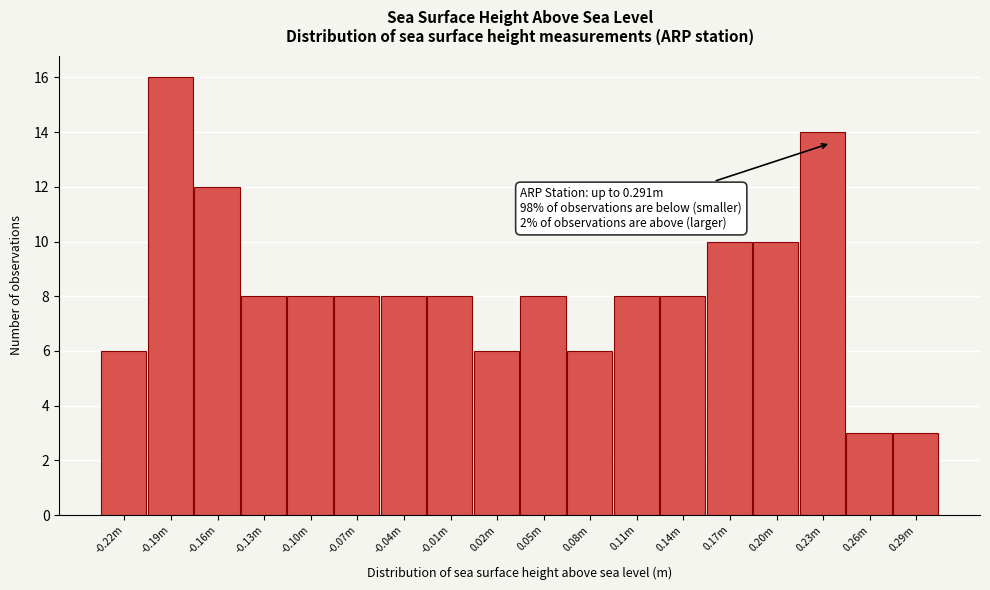

Reading left to right, what are all the values shown in this chart?

-0.22m=6	-0.19m=16	-0.16m=12	-0.13m=8	-0.10m=8	-0.07m=8	-0.04m=8	-0.01m=8	0.02m=6	0.05m=8	0.08m=6	0.11m=8	0.14m=8	0.17m=10	0.20m=10	0.23m=14	0.26m=3	0.29m=3